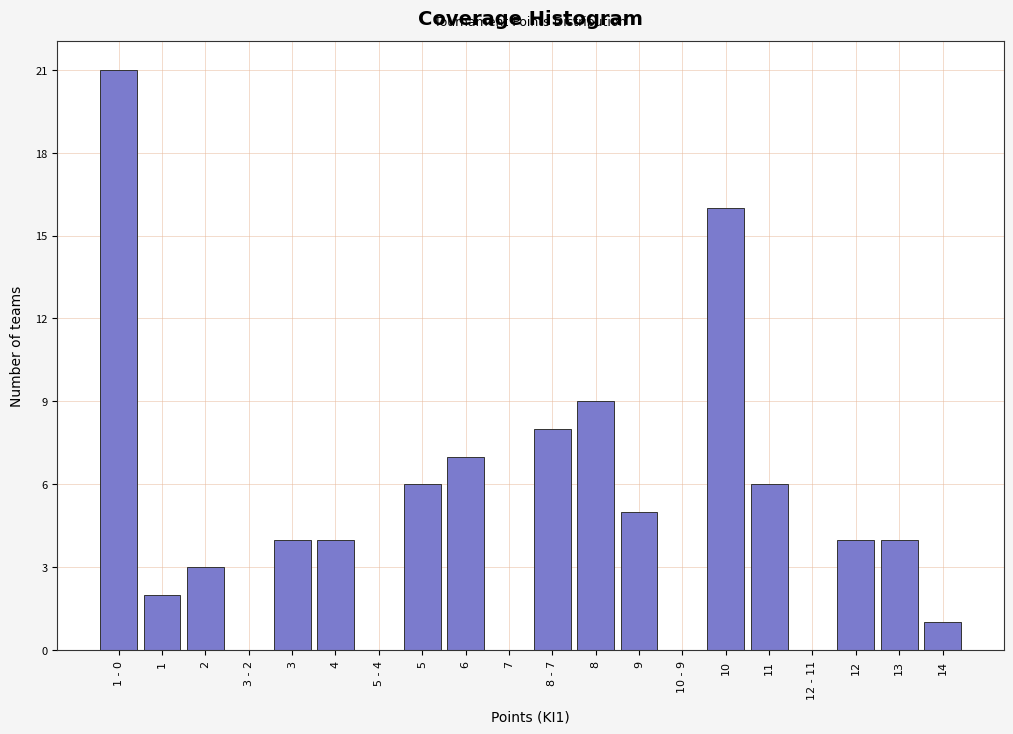

Reading left to right, what are all the values shown in this chart?

1 - 0=21	1=2	2=3	3 - 2=0	3=4	4=4	5 - 4=0	5=6	6=7	7=0	8 - 7=8	8=9	9=5	10 - 9=0	10=16	11=6	12 - 11=0	12=4	13=4	14=1